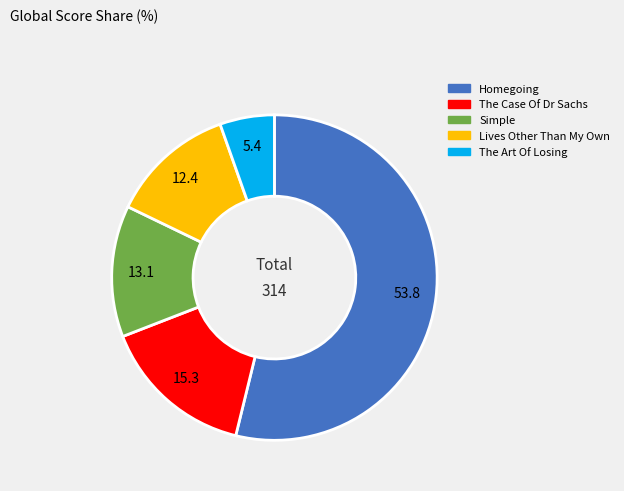

Which slice is the largest?

Homegoing